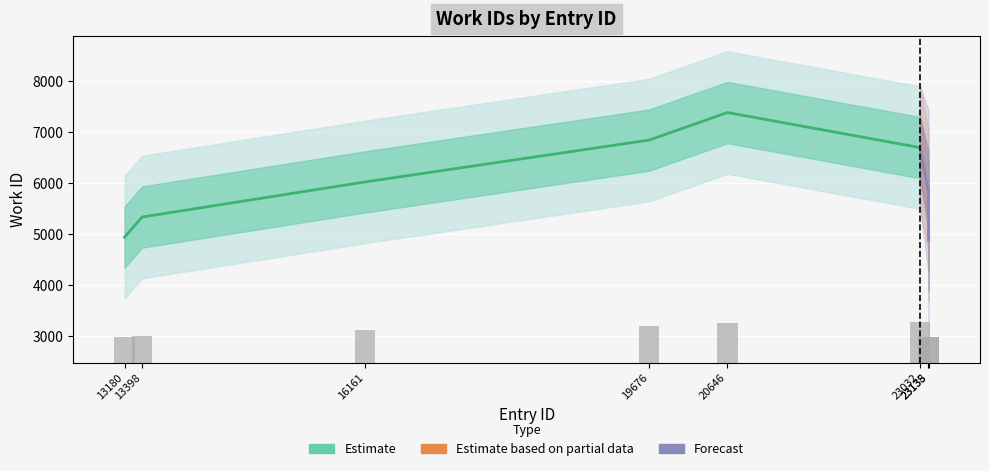

At which category does the chart reach its peak across all series?

23032